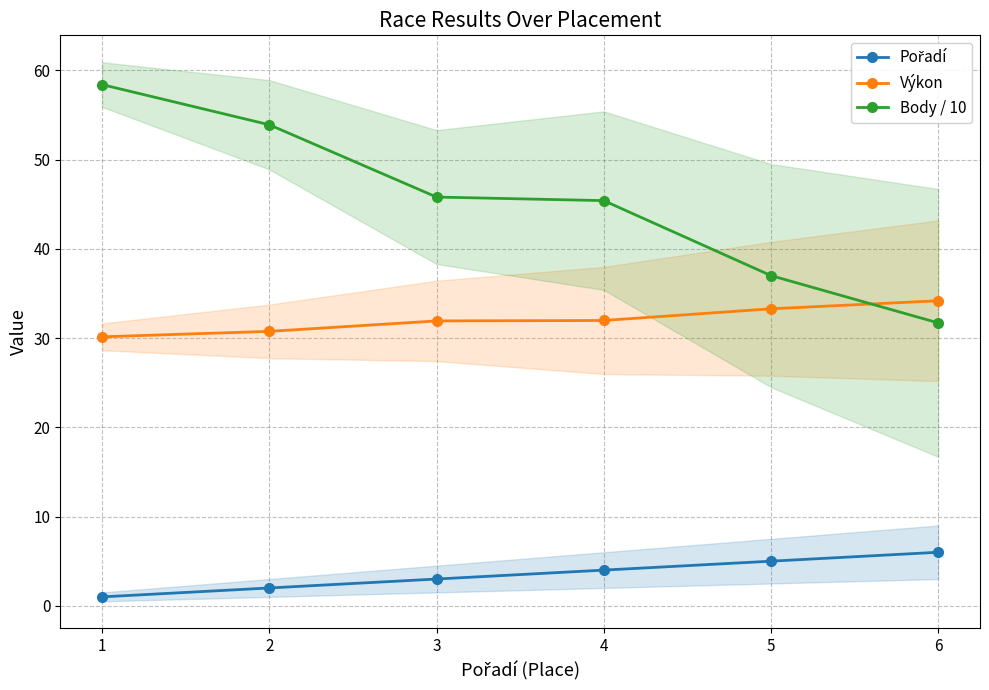

Between 1 and 3, which is larger?

3